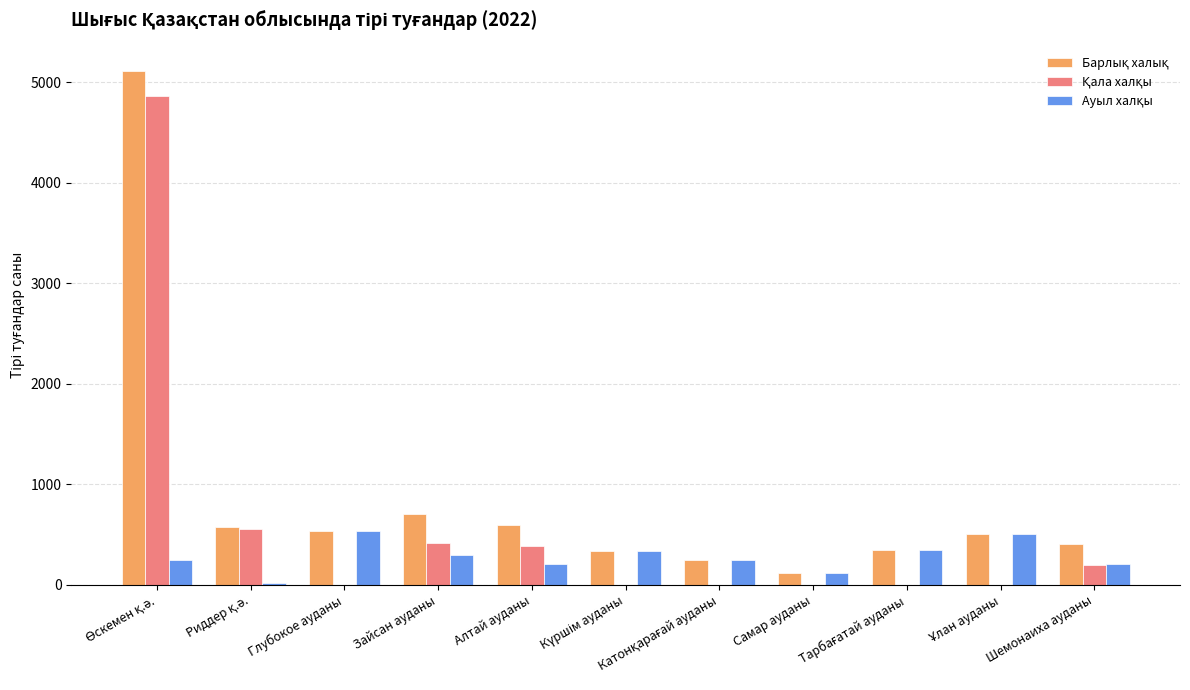

What is the total value across all series at Шемонаиха ауданы?

808